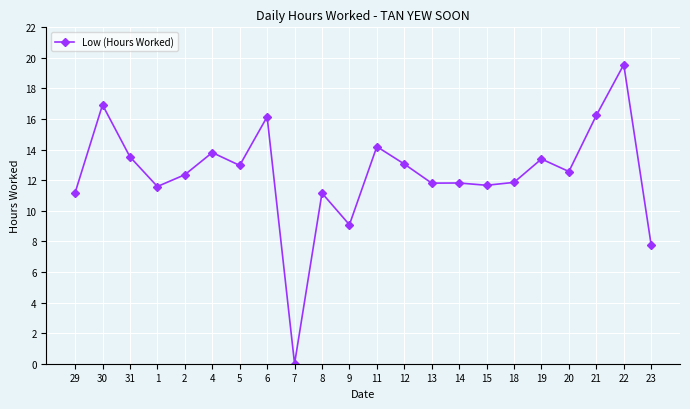

At which category does the chart reach its peak across all series?

22